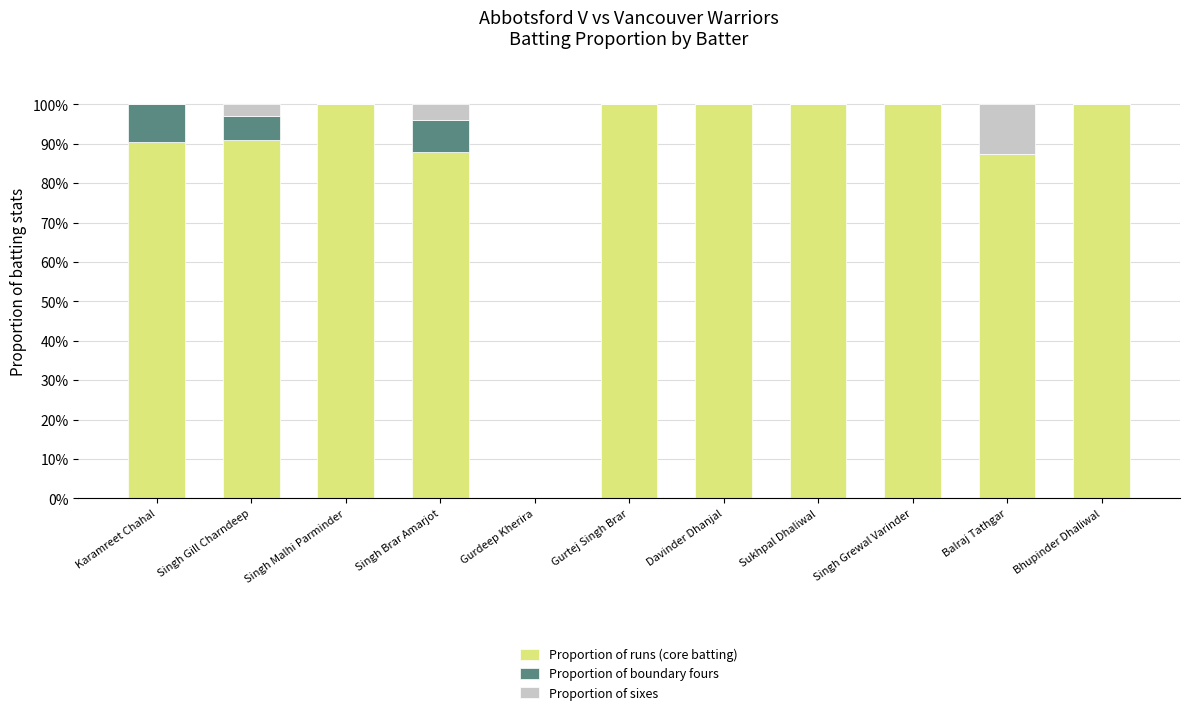

The value of Proportion of runs (core batting) at Bhupinder Dhaliwal is 100.0. True or false?

True